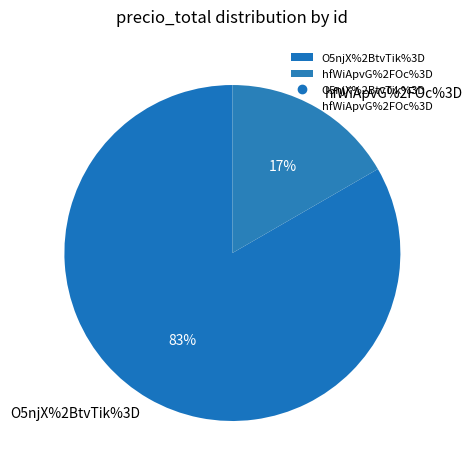

To the nearest percent, what is the average slice percentage?

50%